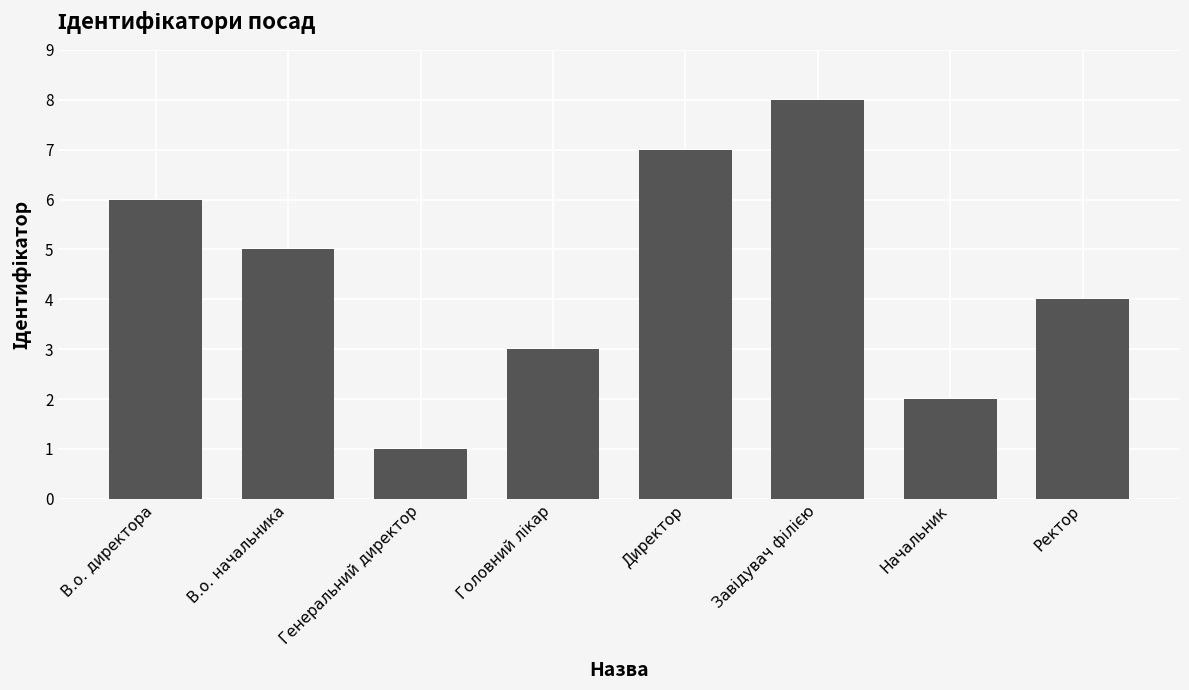

How many values are between 3 and 7?

5